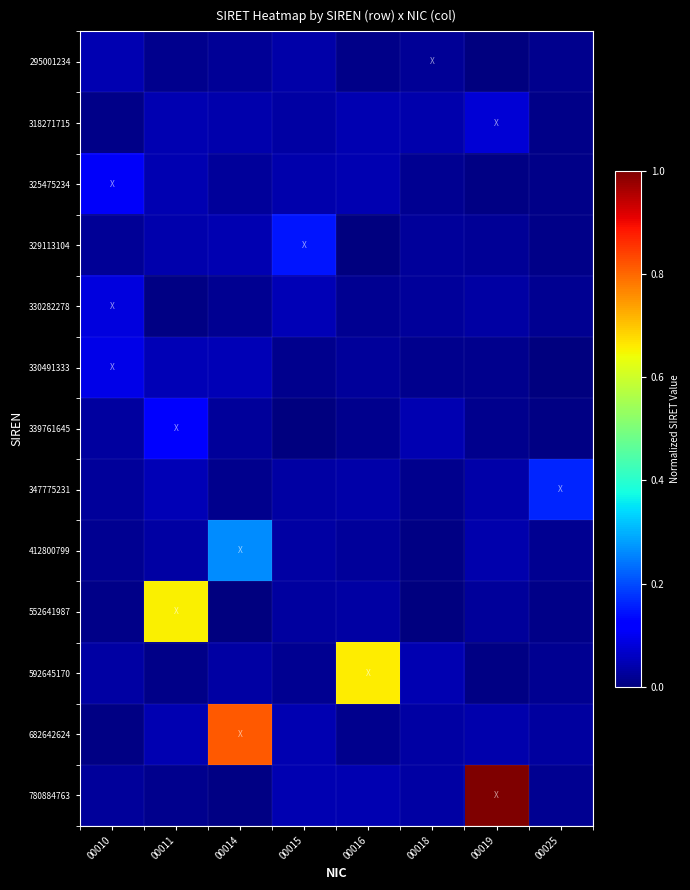

Between 00015 and 00016, which is larger?

00015